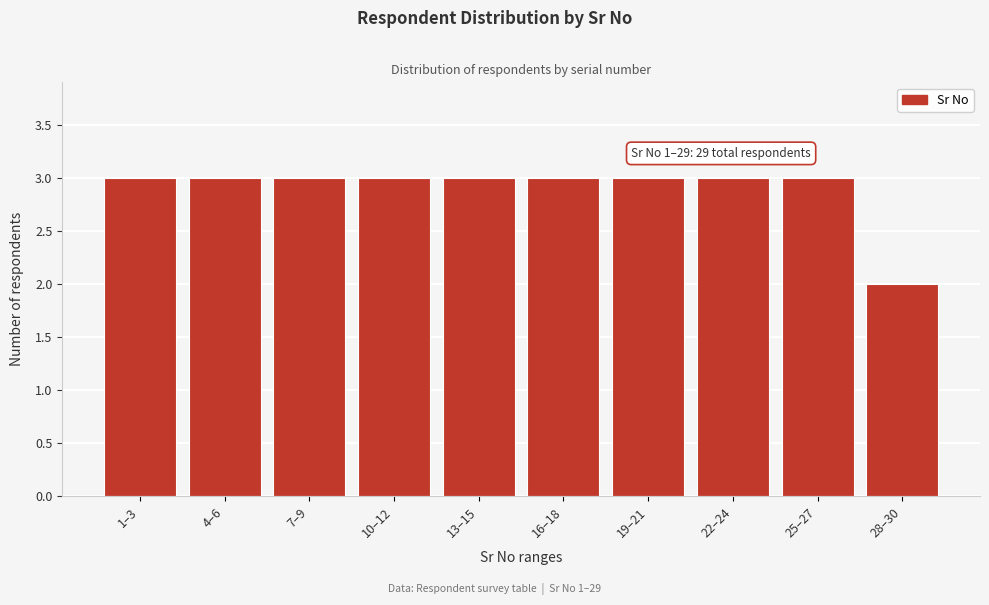

Reading left to right, list all the values displayed in this chart.

3	3	3	3	3	3	3	3	3	2